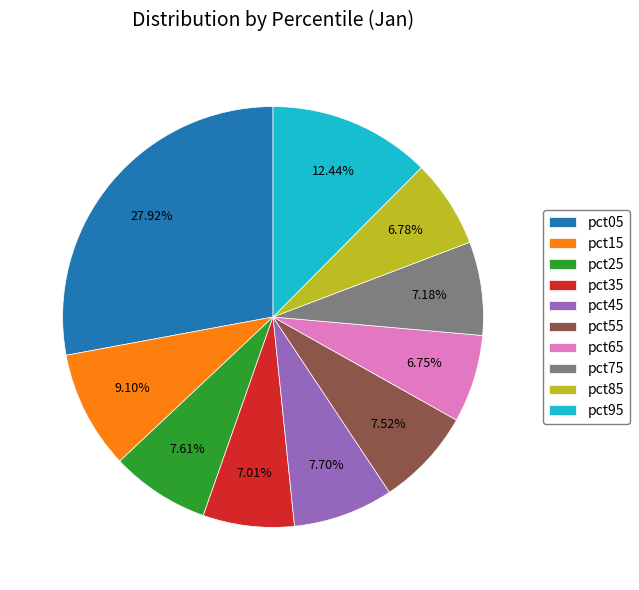

Is the sum of pct15 and pct05 greater than half?

No